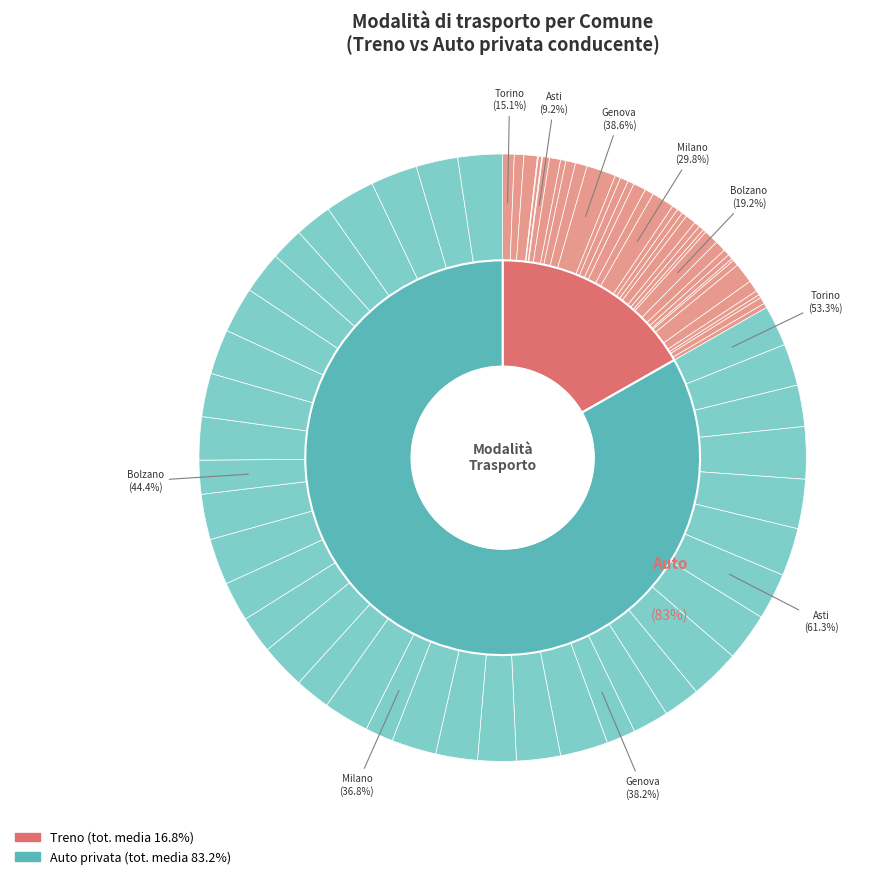

What percentage is the Udine slice, to the nearest percent?

3%